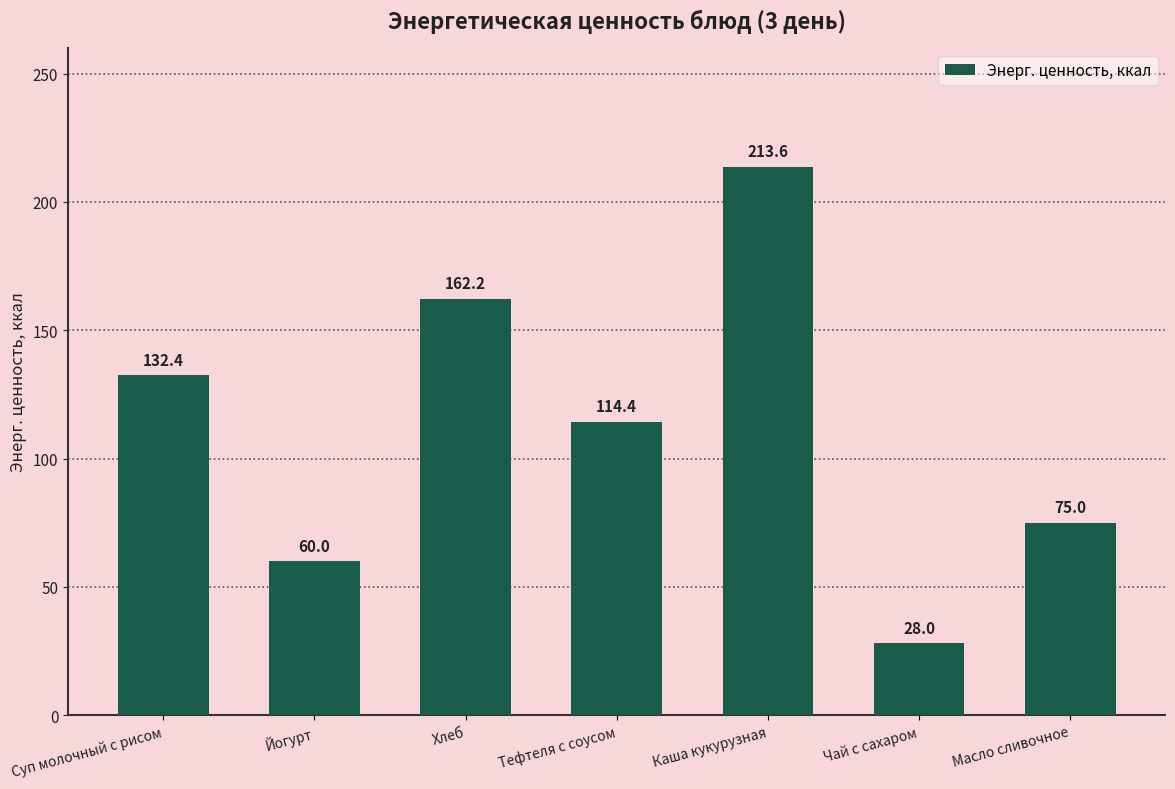

Count the number of data series in this chart.

1